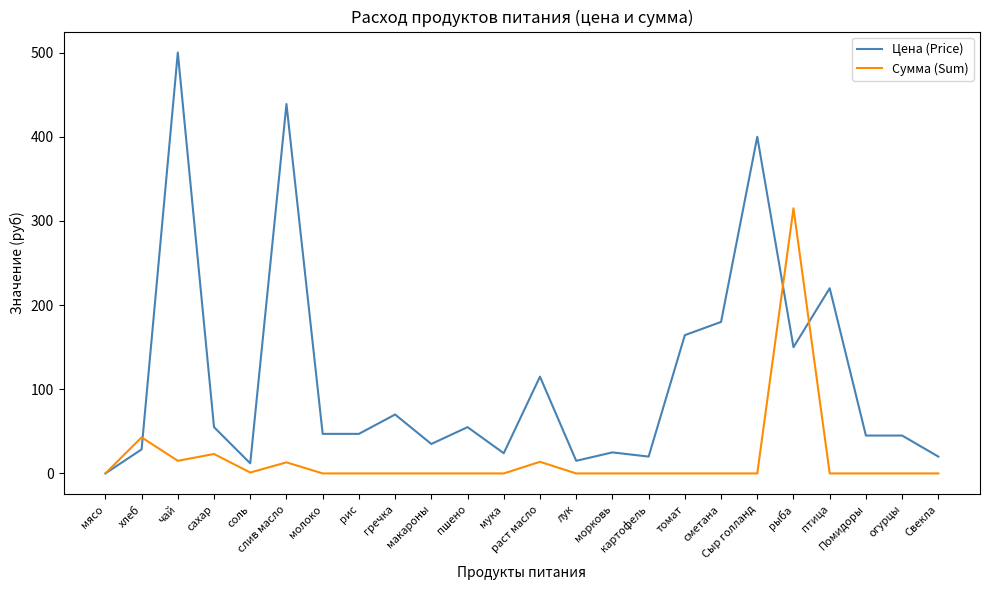

True or false: Сумма (Sum) has more than 2 points higher than both neighbors.

True